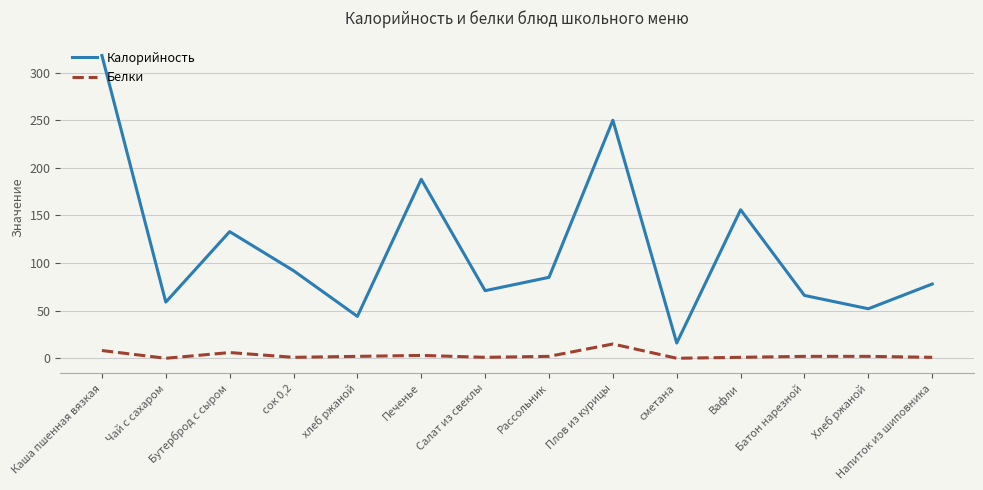

True or false: Калорийность has a value of 71.0 at Салат из свеклы.

True